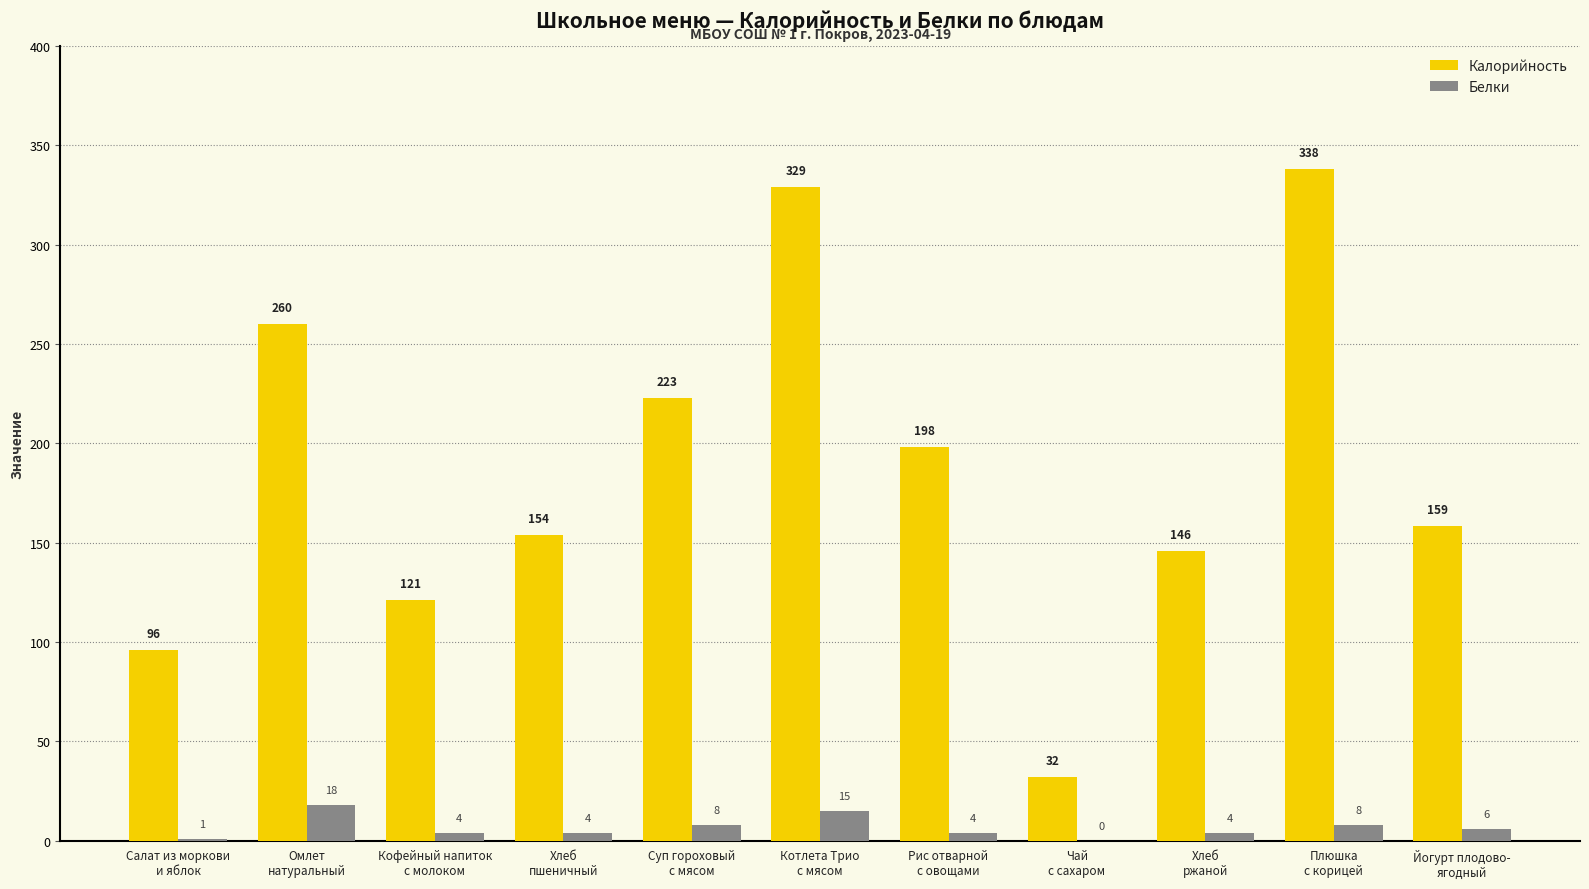

Is the value of Белки at Рис отварной
с овощами greater than the value of Калорийность at Хлеб
ржаной?

No